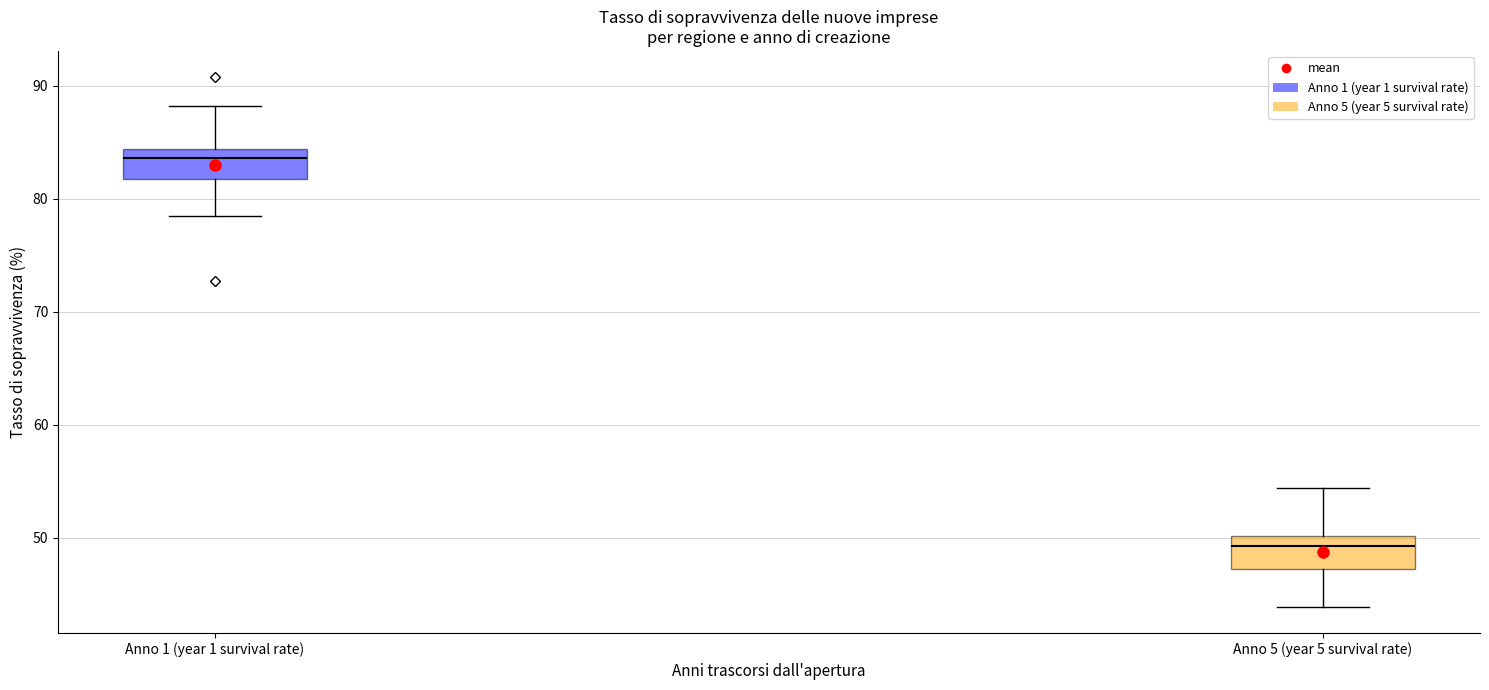

Reading left to right, transcribe this box plot: for each box, give where its median line is, the range the box spans, and where its two whiskers end, as read against the y-axis. The values are not printed on the chart, so give them approximately, as read against the axis.

Anno 1 (year 1 survival rate): median 84 (just below the box's upper edge), box 82 to 84, whiskers 78 to 88
Anno 5 (year 5 survival rate): median 49, box 47 to 50, whiskers 44 to 54